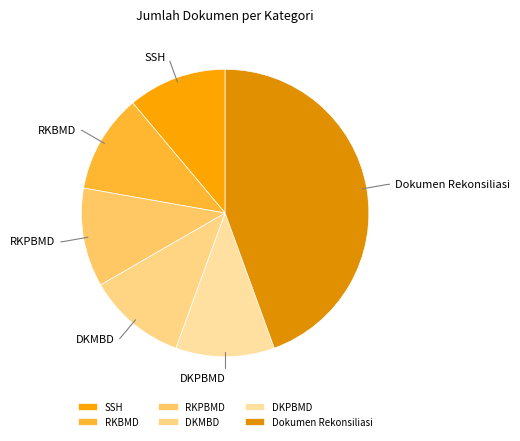

Does DKPBMD account for over 50% of the chart?

No